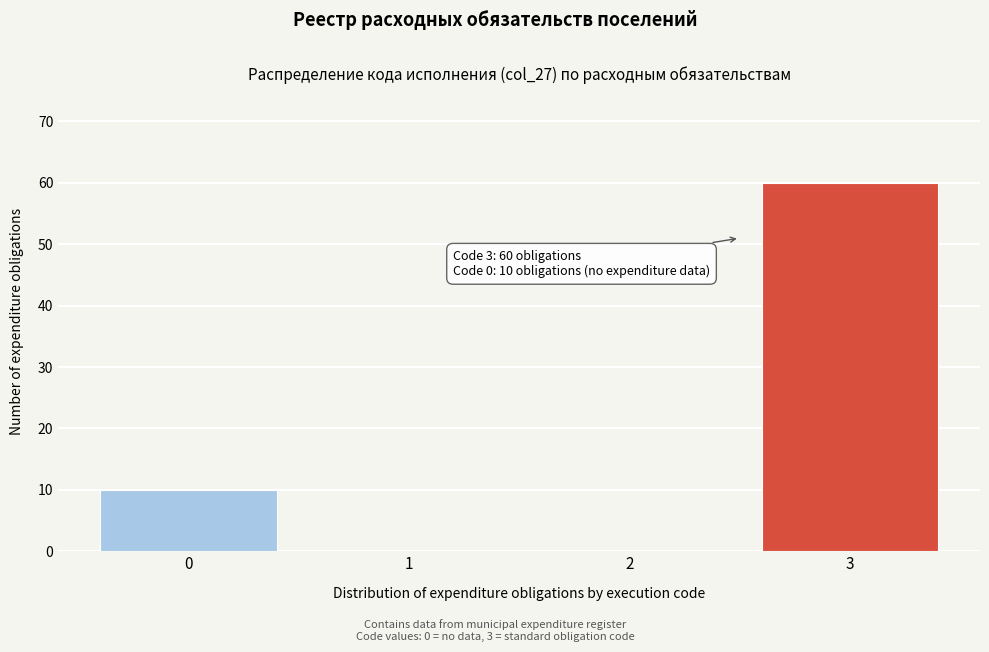

Over which range of the x-axis is the bar tallest?

2.5 to 3.5